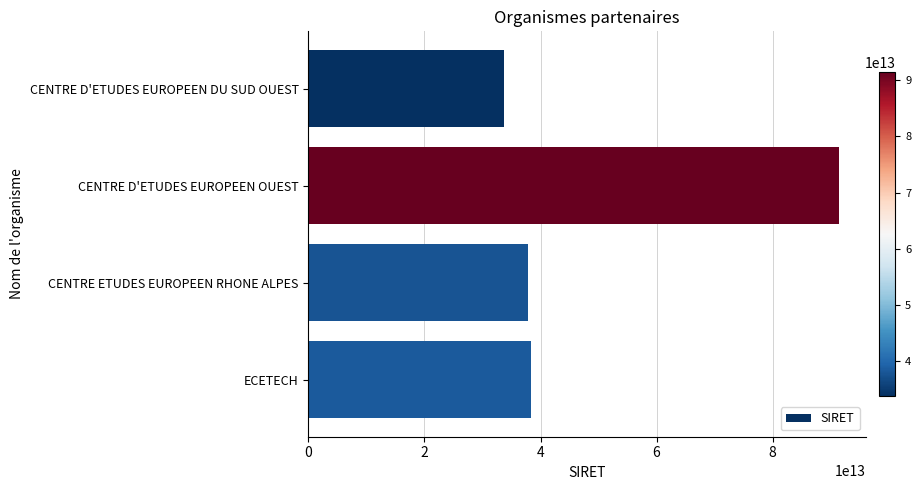

Which has a higher value, ECETECH or CENTRE D'ETUDES EUROPEEN DU SUD OUEST?

ECETECH